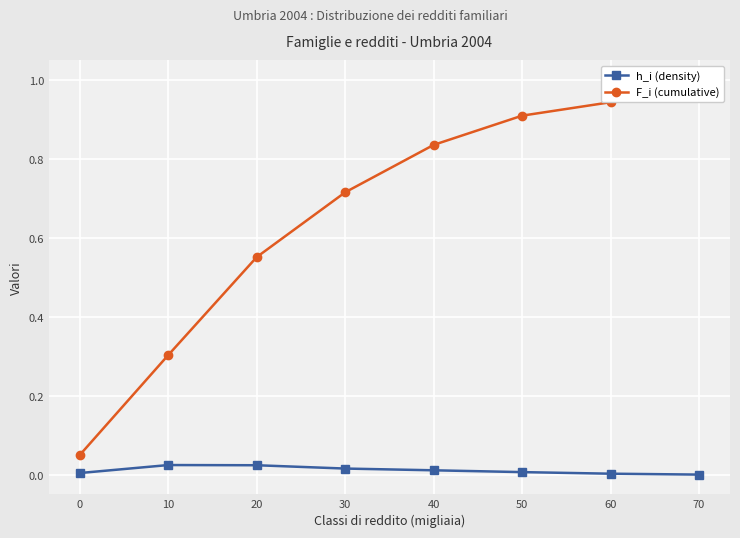

How many lines are shown in the chart?

2